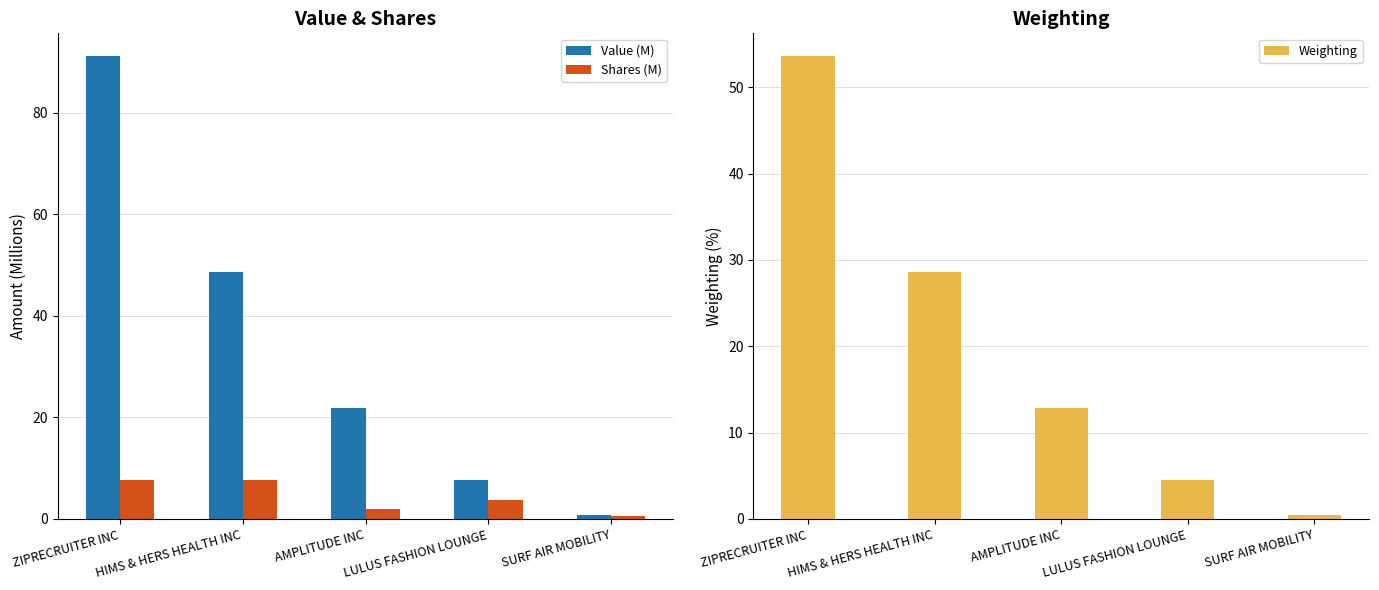

At which category is the sum across all series the highest?

ZIPRECRUITER INC